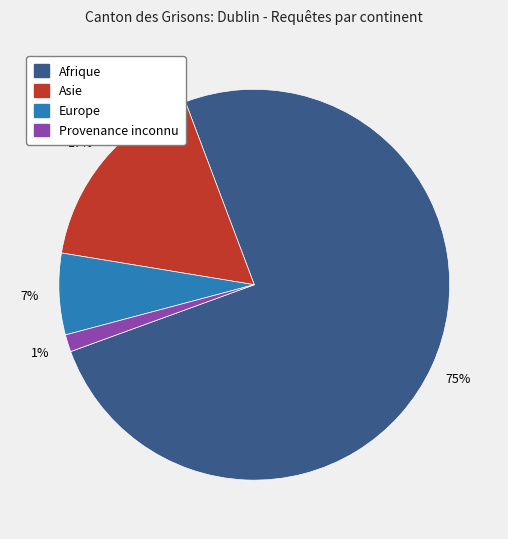

Do Provenance inconnu and Afrique together represent more than half of the pie?

Yes